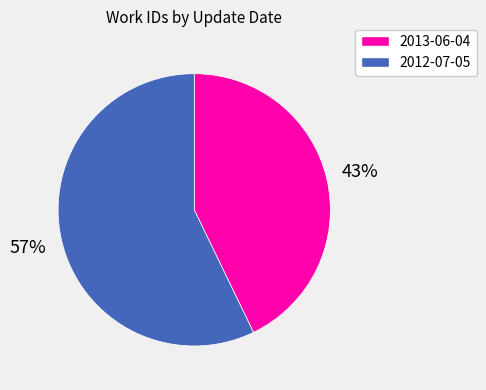

Combined, do 2012-07-05 and 2013-06-04 account for over 50%?

Yes